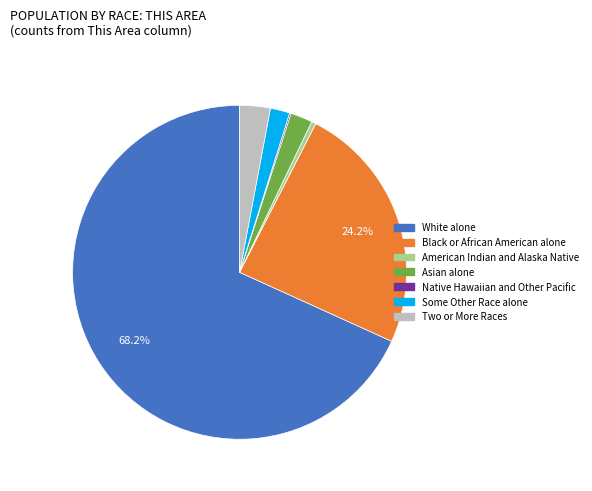

Is the sum of Two or More Races and Black or African American alone greater than half?

No